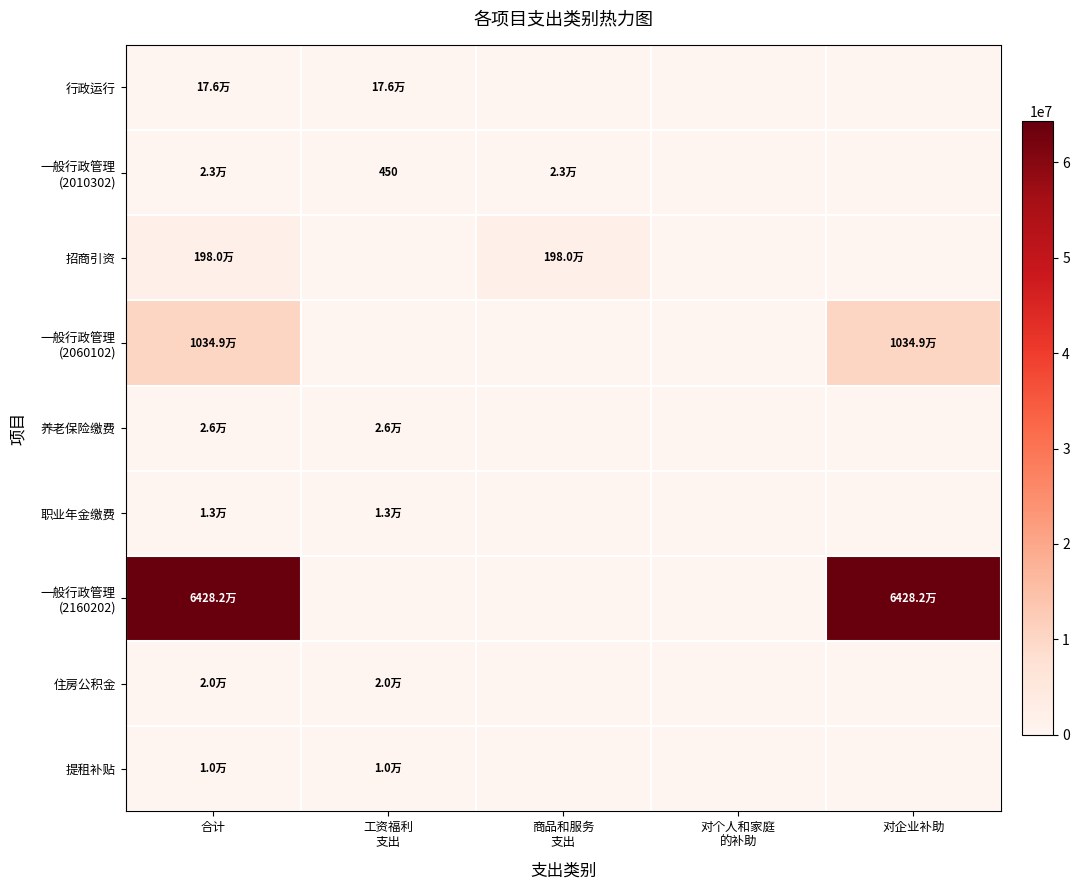

Rank the series by their maximum value, from lowest to highest.

提租补贴, 职业年金缴费, 住房公积金, 一般行政管理 (2010302), 养老保险缴费, 行政运行, 招商引资, 一般行政管理 (2060102), 一般行政管理 (2160202)